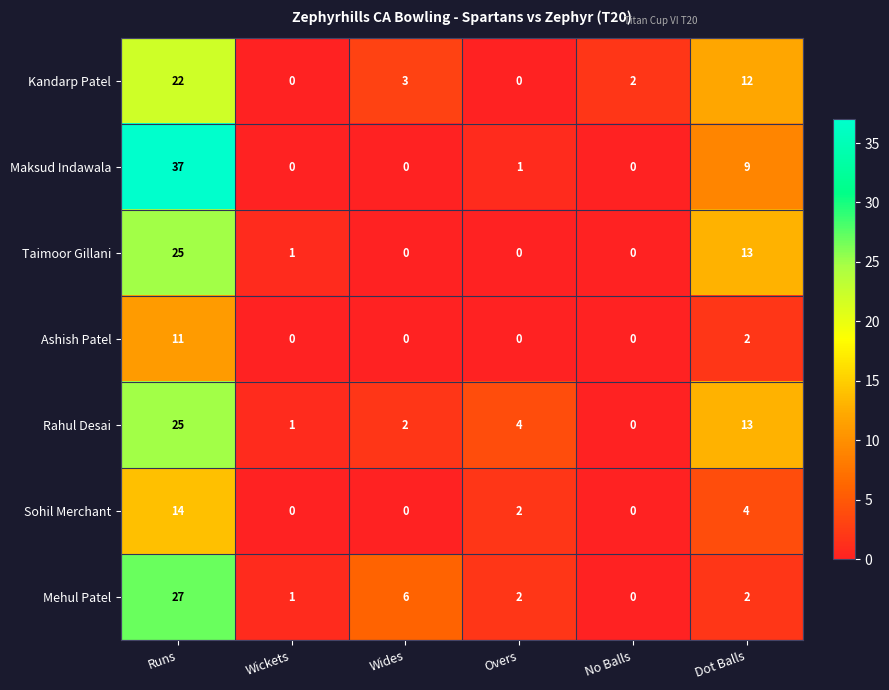

Which series has the largest total across all categories?

Maksud Indawala